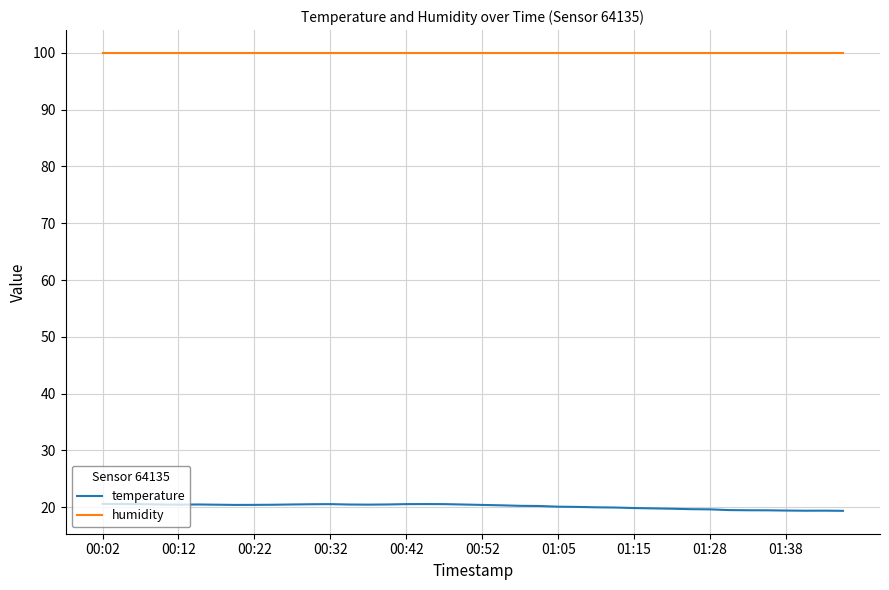

True or false: humidity and temperature cross at least once.

False